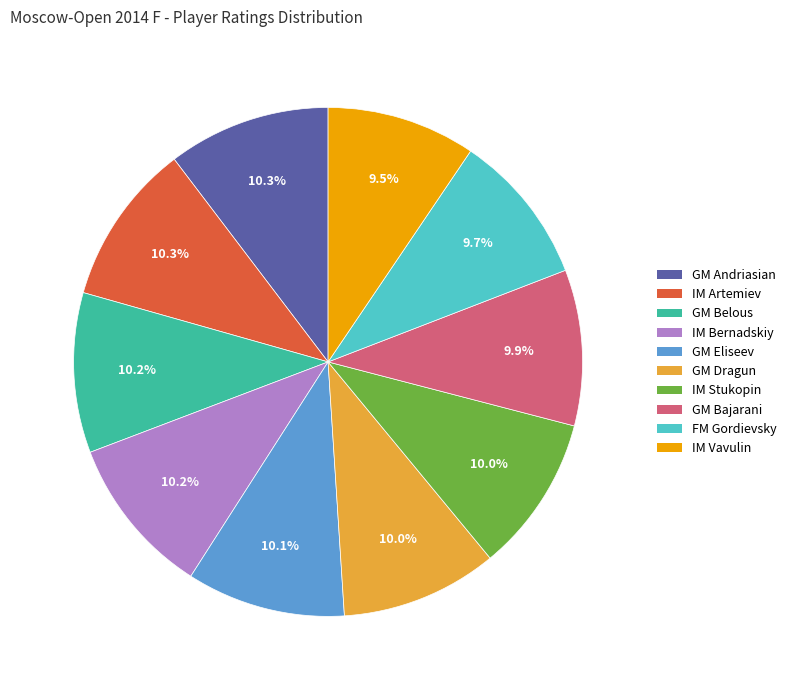

Does any single category account for the majority?

No